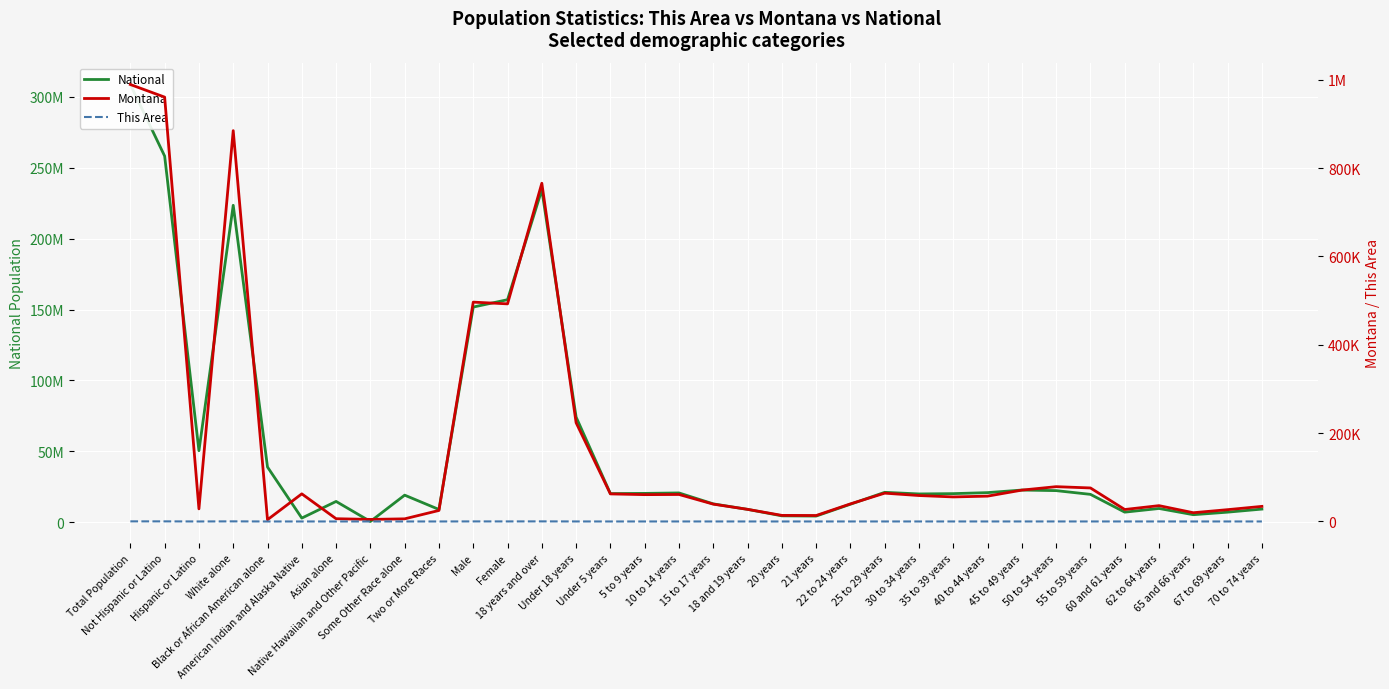

Which series has the widest spread of values?

National